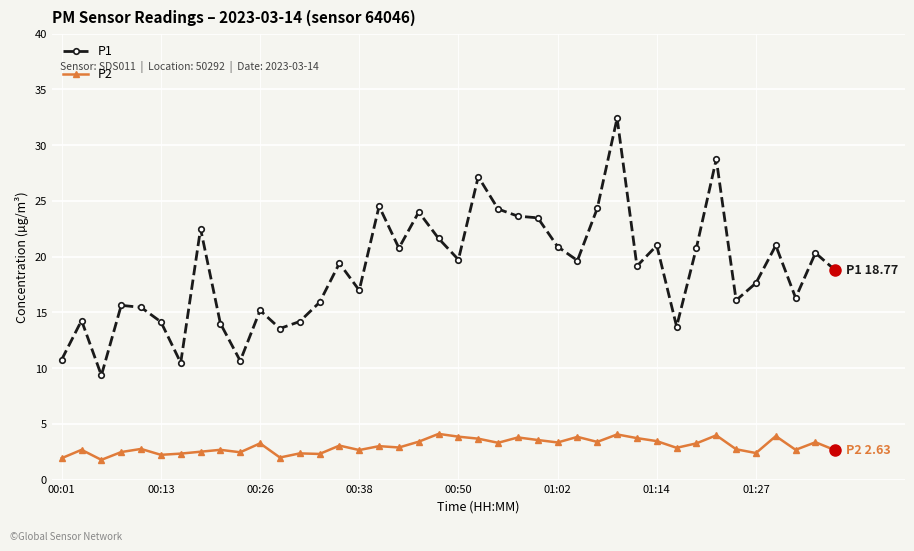

How many distinct data groups are displayed?

2